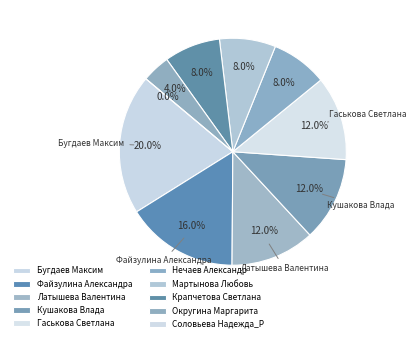

Is there any slice that represents more than half of the pie?

No